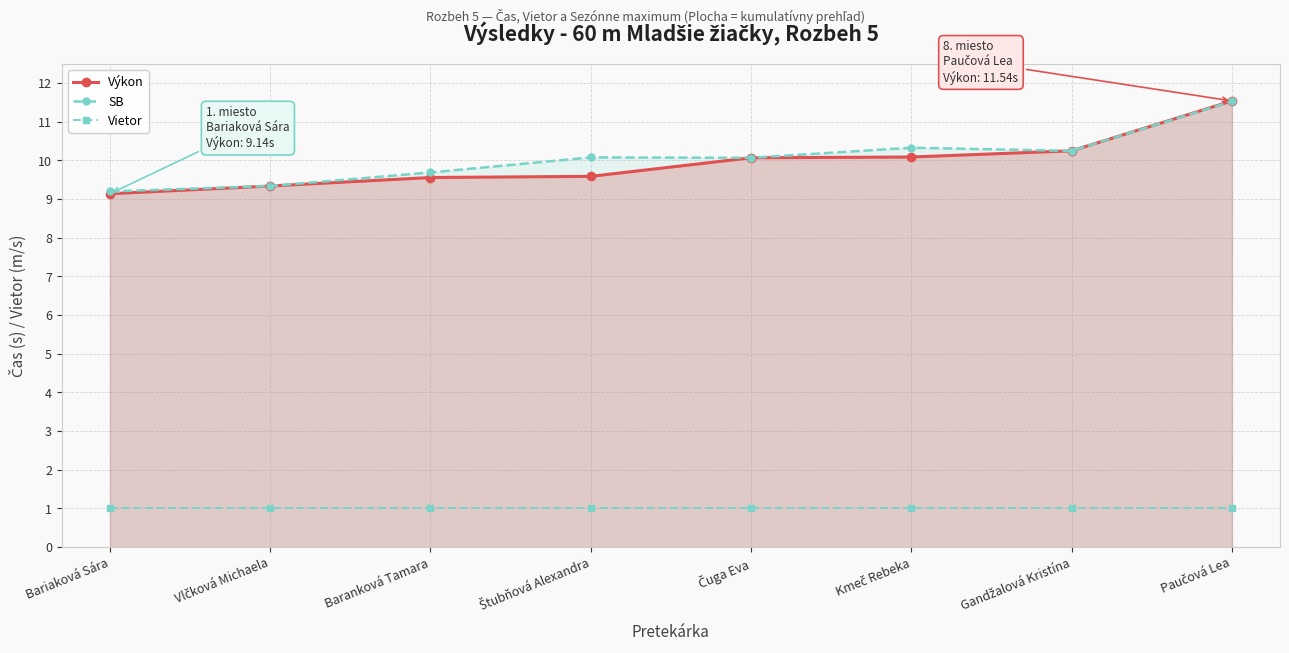

Which category has the lowest value in the Vietor series?

Bariaková Sára